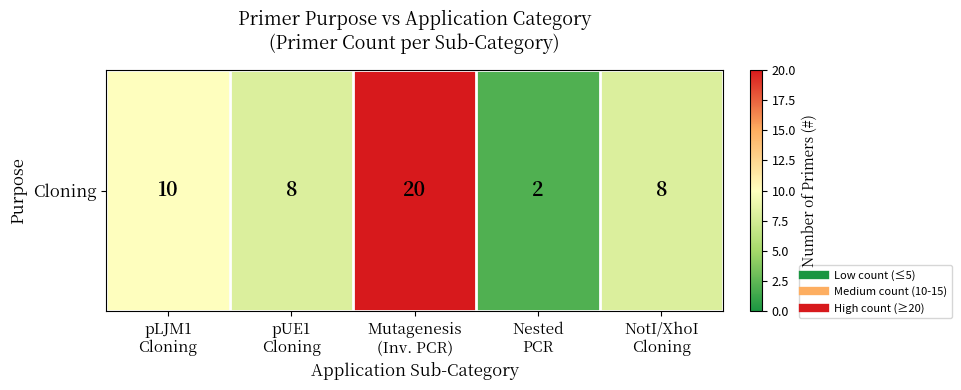

How many series are shown in this chart?

1